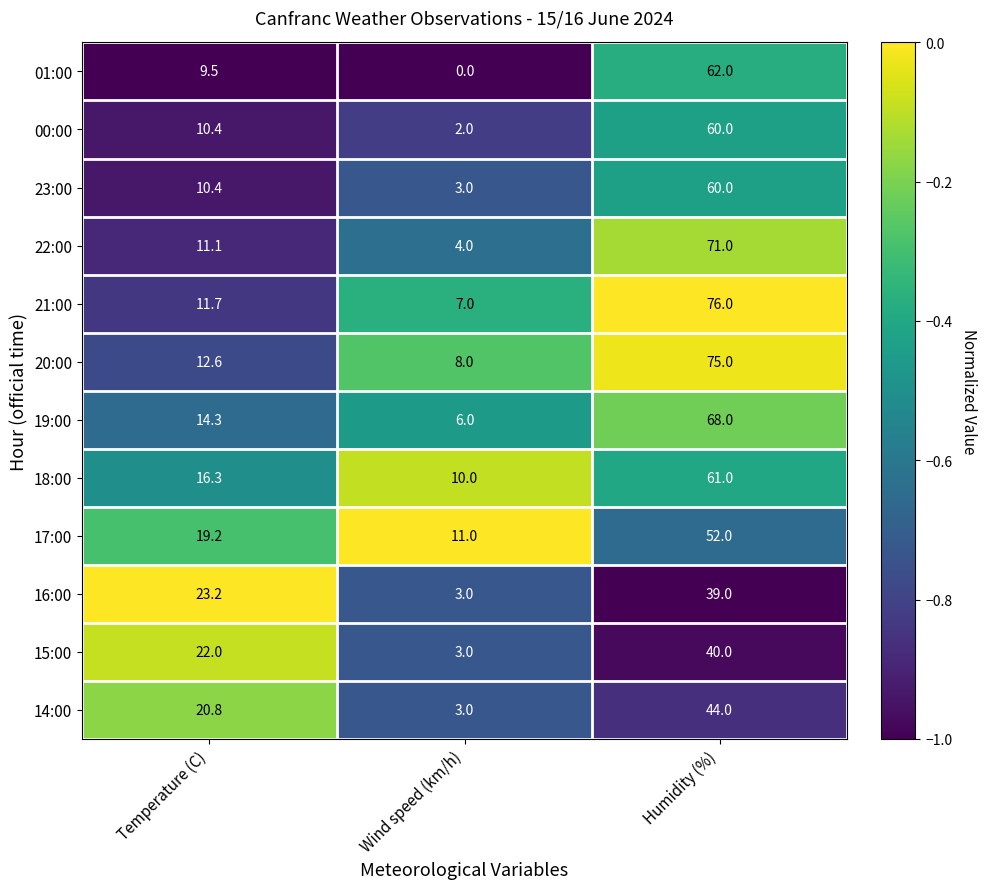

What is the spread (max minus min) of values at Temperature (C)?

13.7